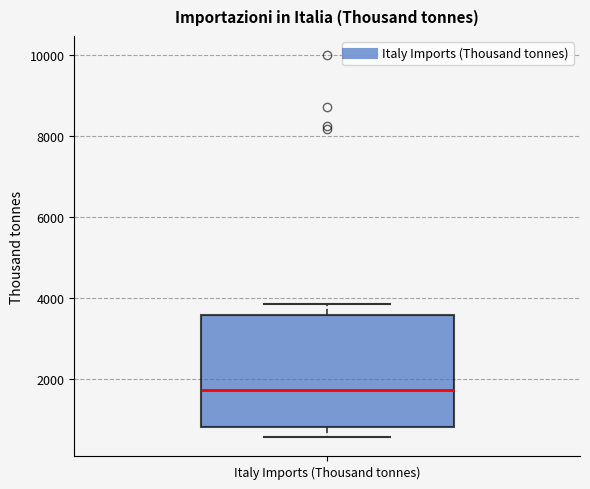

Where is the upper edge of the box for Italy Imports (Thousand tonnes) on the y-axis? The values are not printed on the chart, so give them approximately, as read against the axis.

3600